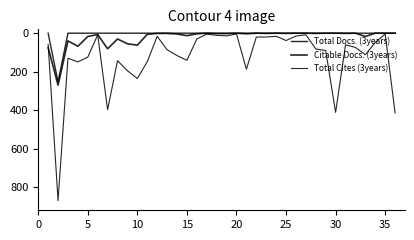

At how many categories does at least one series exceed 436?

1